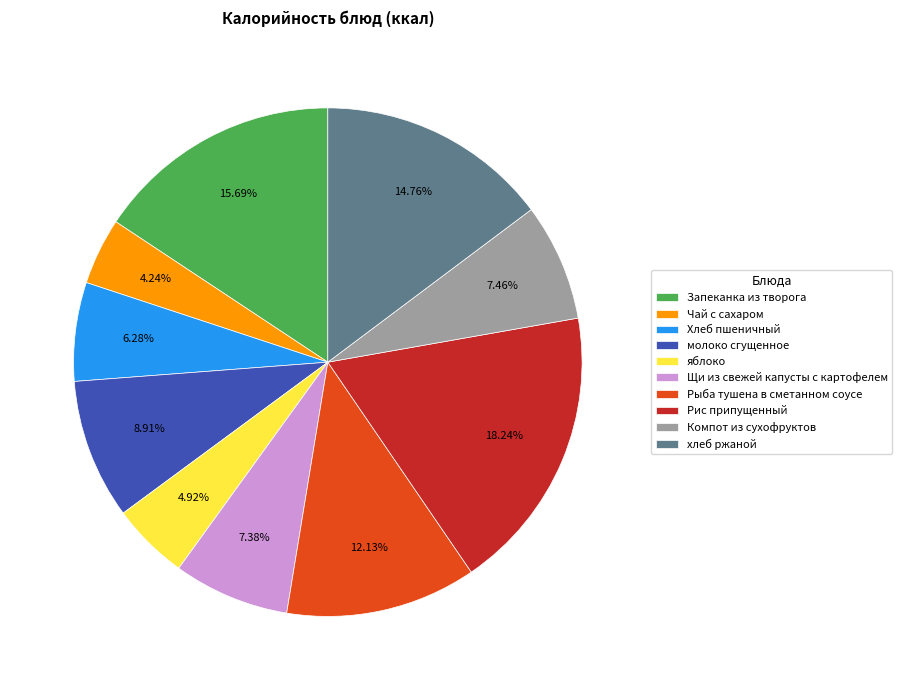

What percentage is the Хлеб пшеничный slice, to the nearest percent?

6%